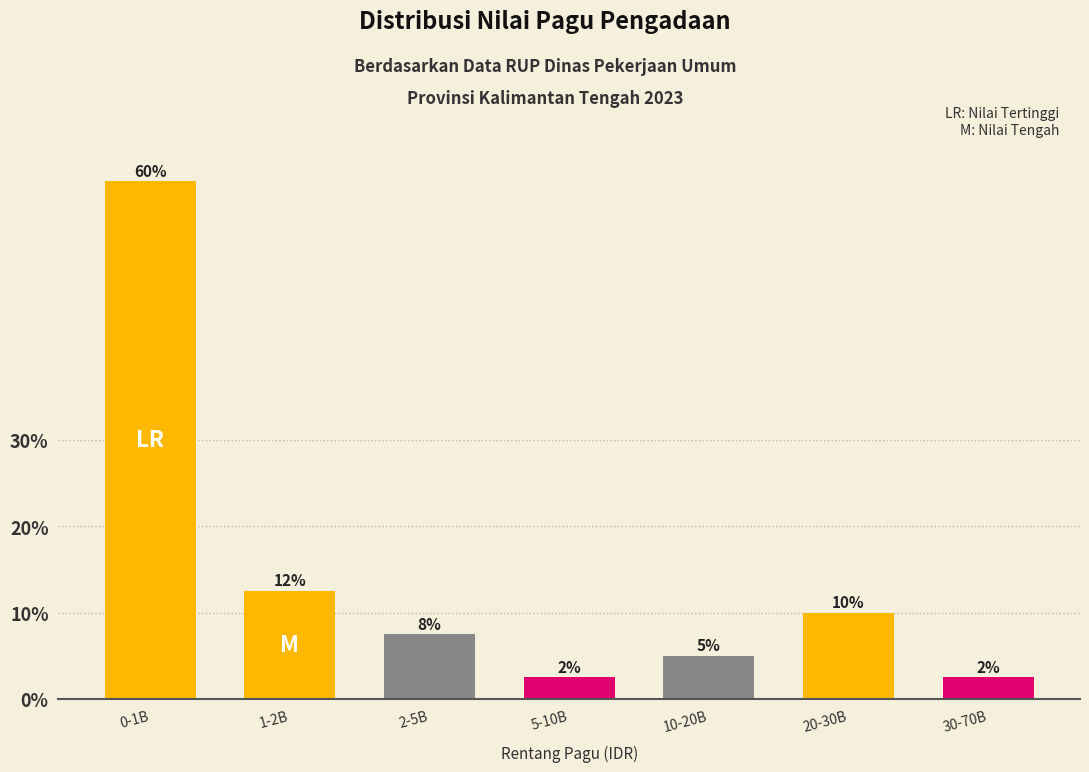

How many bars are there in total?

7